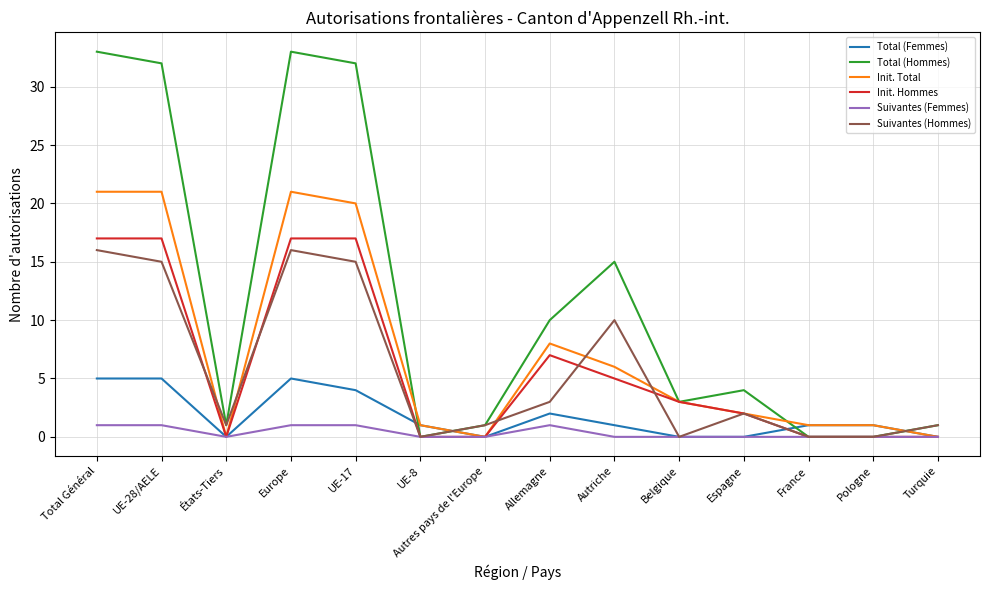

Reading left to right, list all the values displayed in this chart.

Total (Femmes): 5	5	0	5	4	1	0	2	1	0	0	1	1	0
Total (Hommes): 33	32	1	33	32	0	1	10	15	3	4	0	0	1
Init. Total: 21	21	0	21	20	1	0	8	6	3	2	1	1	0
Init. Hommes: 17	17	0	17	17	0	0	7	5	3	2	0	0	0
Suivantes (Femmes): 1	1	0	1	1	0	0	1	0	0	0	0	0	0
Suivantes (Hommes): 16	15	1	16	15	0	1	3	10	0	2	0	0	1